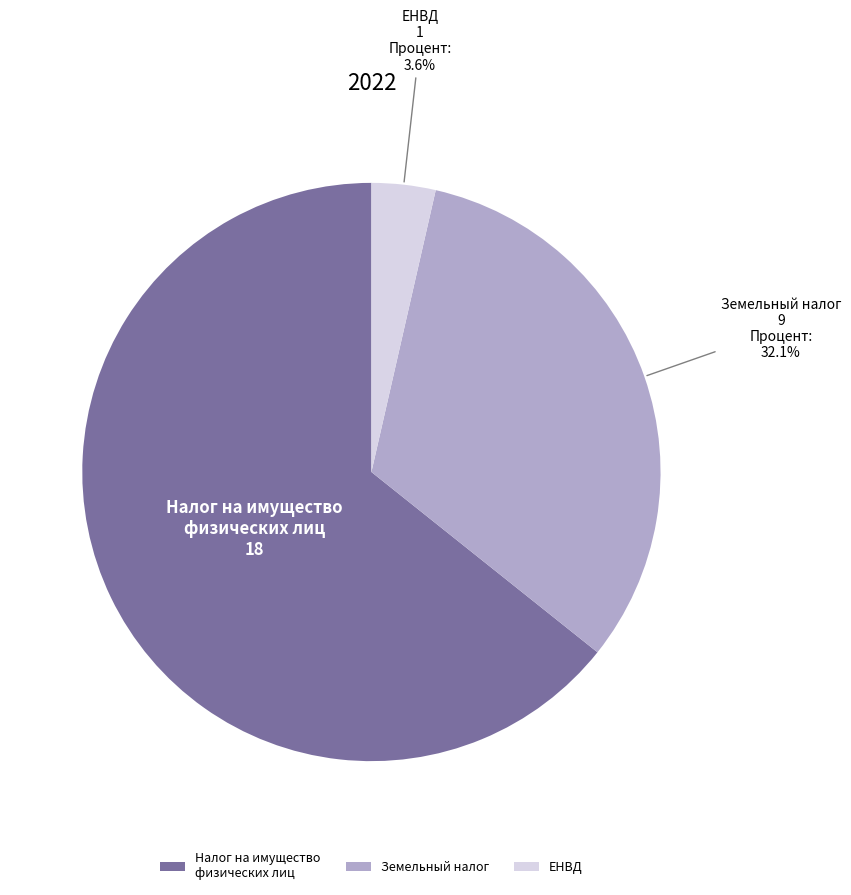

How many slices are in this pie chart?

3